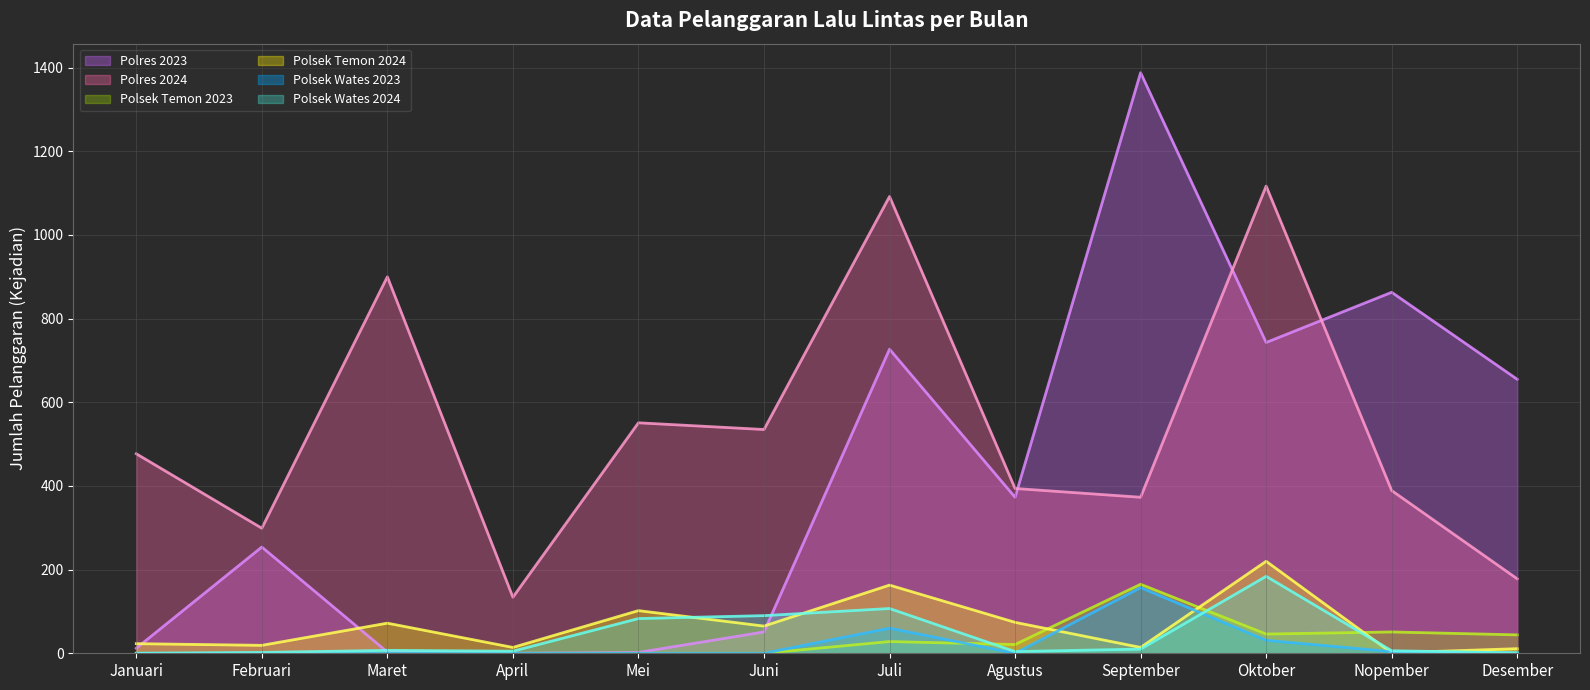

At which category is the sum across all series the highest?

Oktober